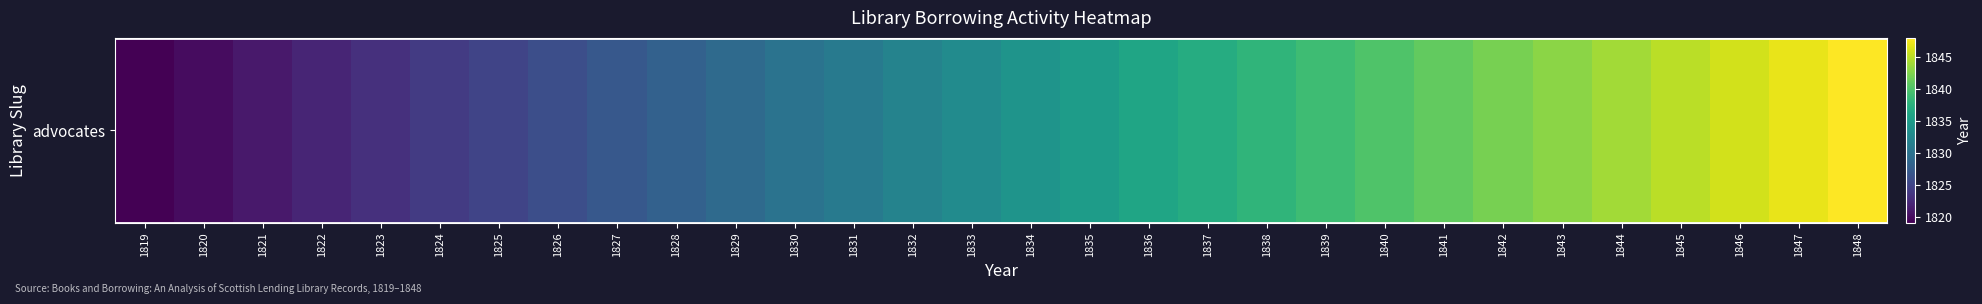

The chart shows a value of 1845 at 1845. True or false?

True